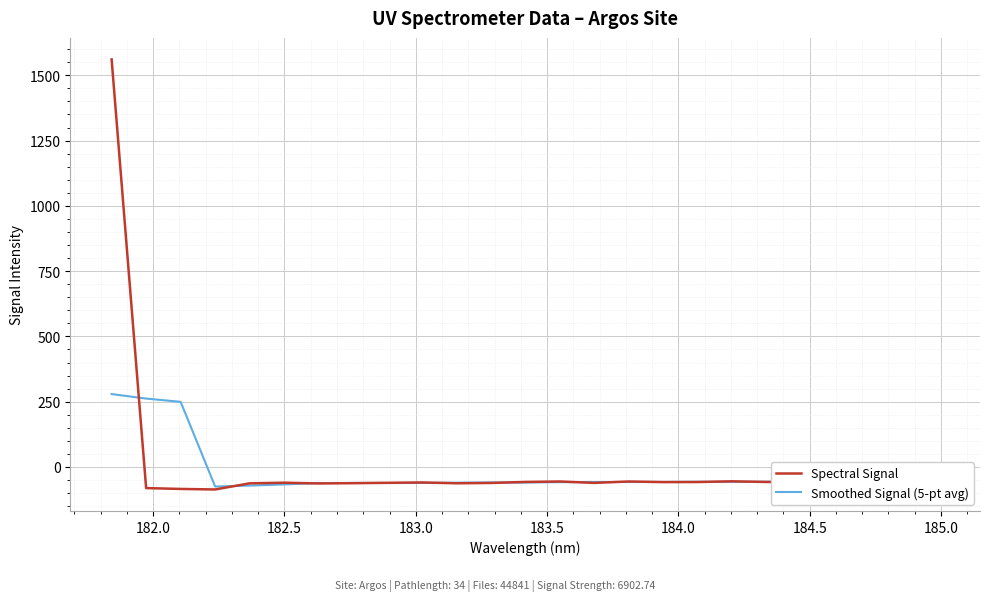

List the series in order of their overall mean, lowest first.

Smoothed Signal (5-pt avg), Spectral Signal